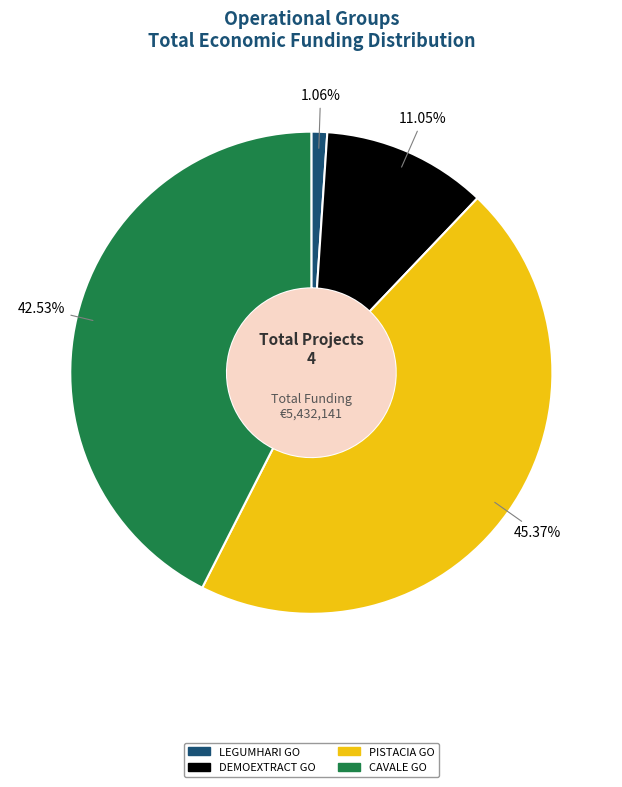

What is the smallest slice in the pie chart?

LEGUMHARI GO